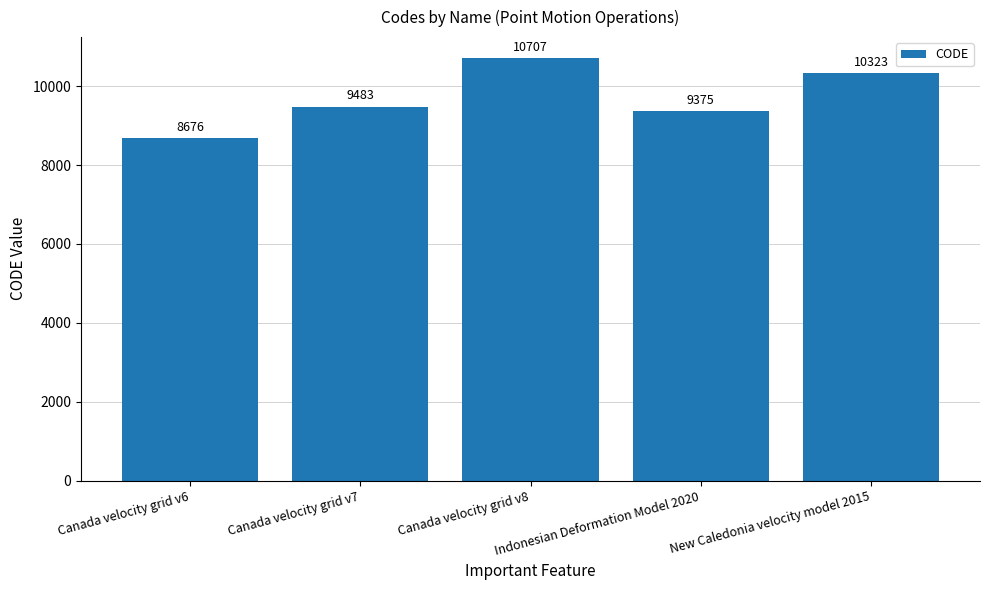

Are the bars horizontal?

No